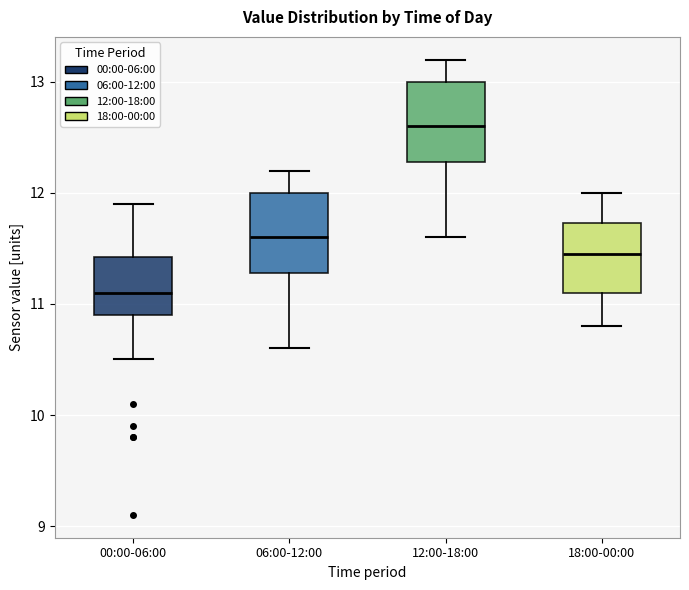

Reading left to right, read every box against the y-axis: the position of its median line, the range the box covers, and the ends of its whiskers. The values are not printed on the chart, so give them approximately, as read against the axis.

00:00-06:00: median 11.1, box 10.9 to 11.4, whiskers 10.5 to 11.9
06:00-12:00: median 11.6, box 11.3 to 12.0, whiskers 10.6 to 12.2
12:00-18:00: median 12.6, box 12.3 to 13.0, whiskers 11.6 to 13.2
18:00-00:00: median 11.5, box 11.1 to 11.7, whiskers 10.8 to 12.0